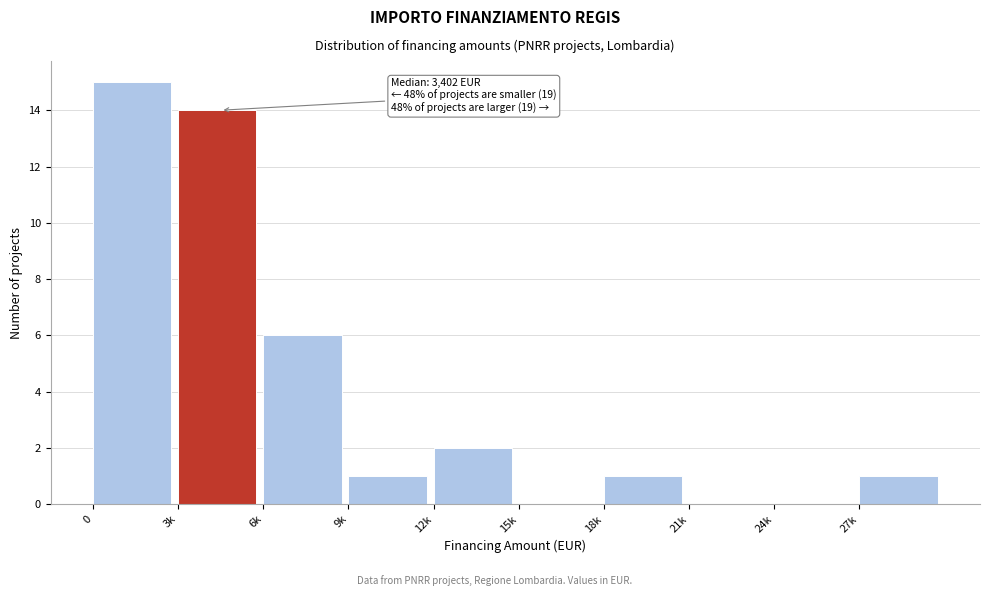

Reading left to right, transcribe all the data shown in this chart.

0=15	3k=14	6k=6	9k=1	12k=2	15k=0	18k=1	21k=0	24k=0	27k=1